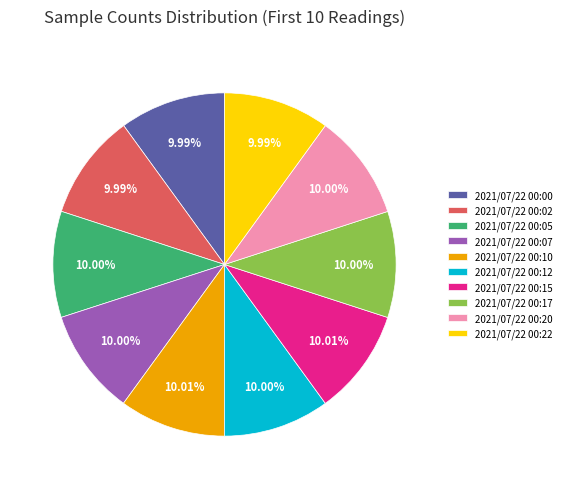

Is 2021/07/22 00:20 the majority of the pie?

No